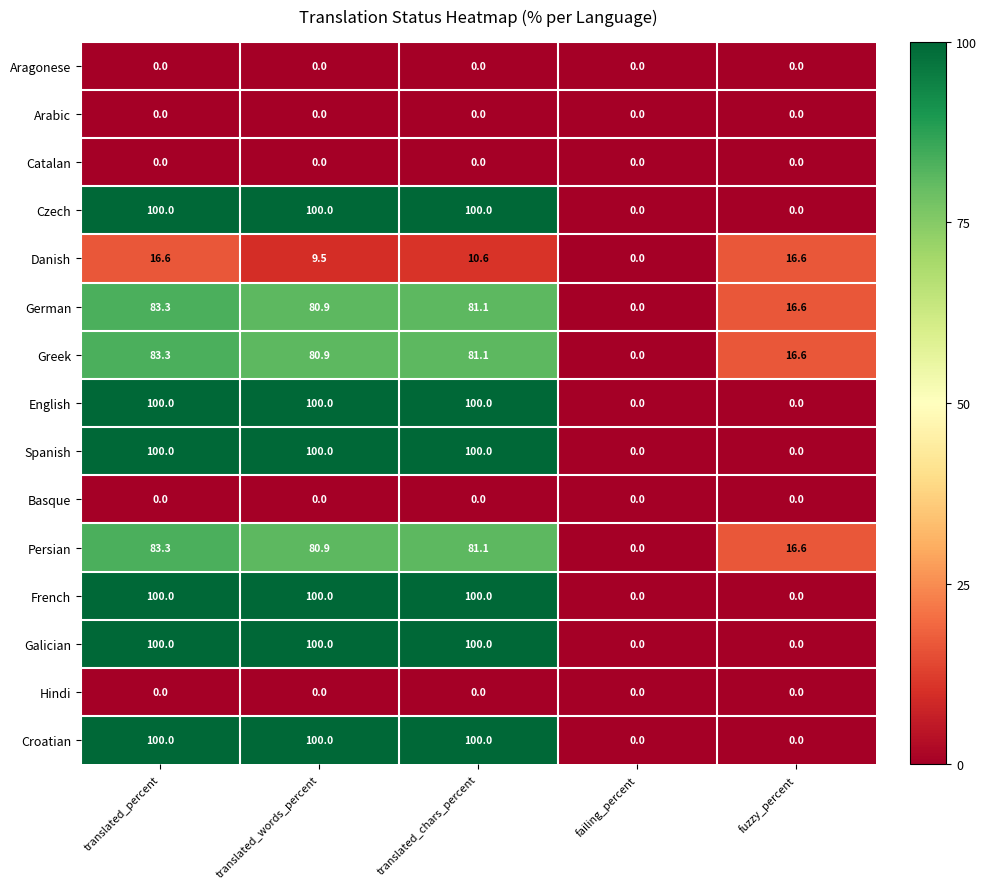

The value of Catalan at failing_percent is 0.0. True or false?

True